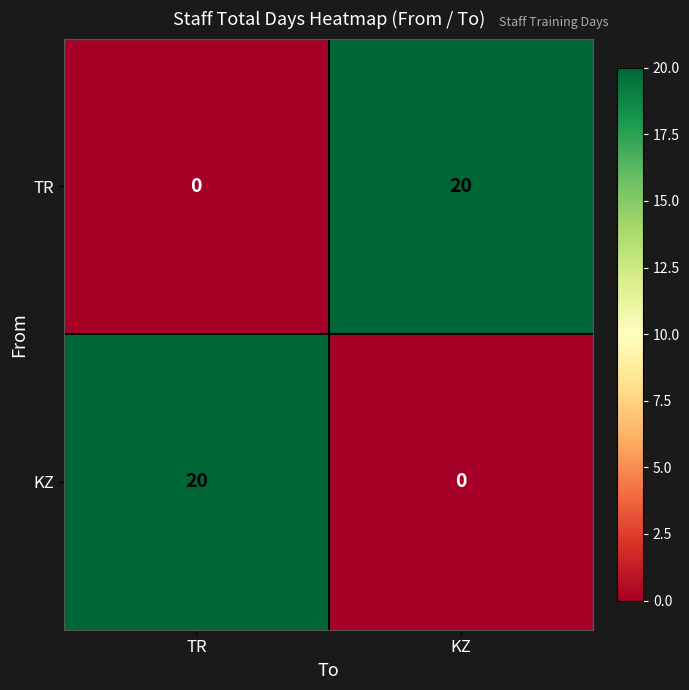

Is the value of TR at KZ greater than the value of KZ at KZ?

Yes